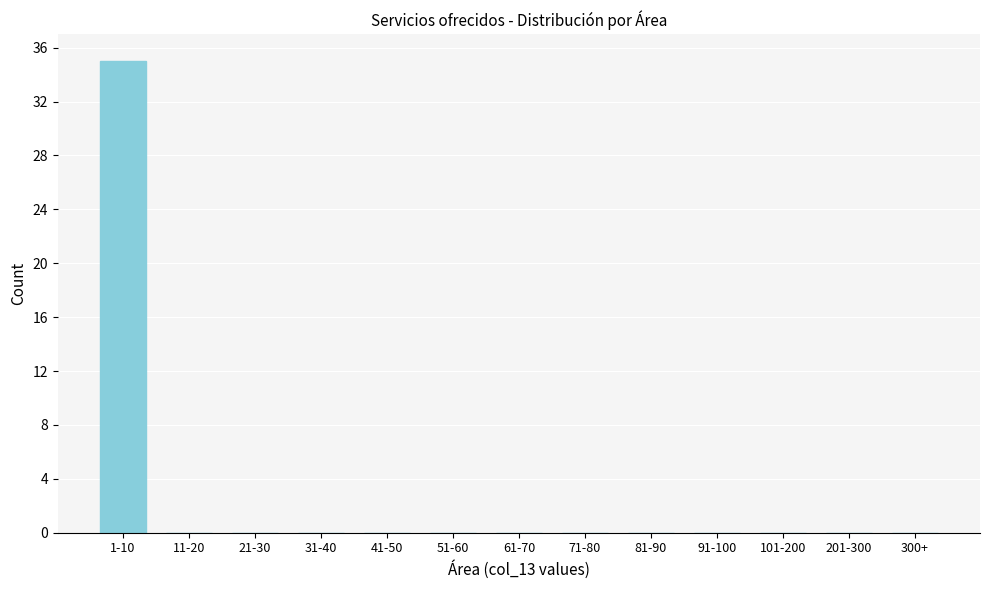

Reading left to right, what are all the values shown in this chart?

1-10=35	11-20=0	21-30=0	31-40=0	41-50=0	51-60=0	61-70=0	71-80=0	81-90=0	91-100=0	101-200=0	201-300=0	300+=0